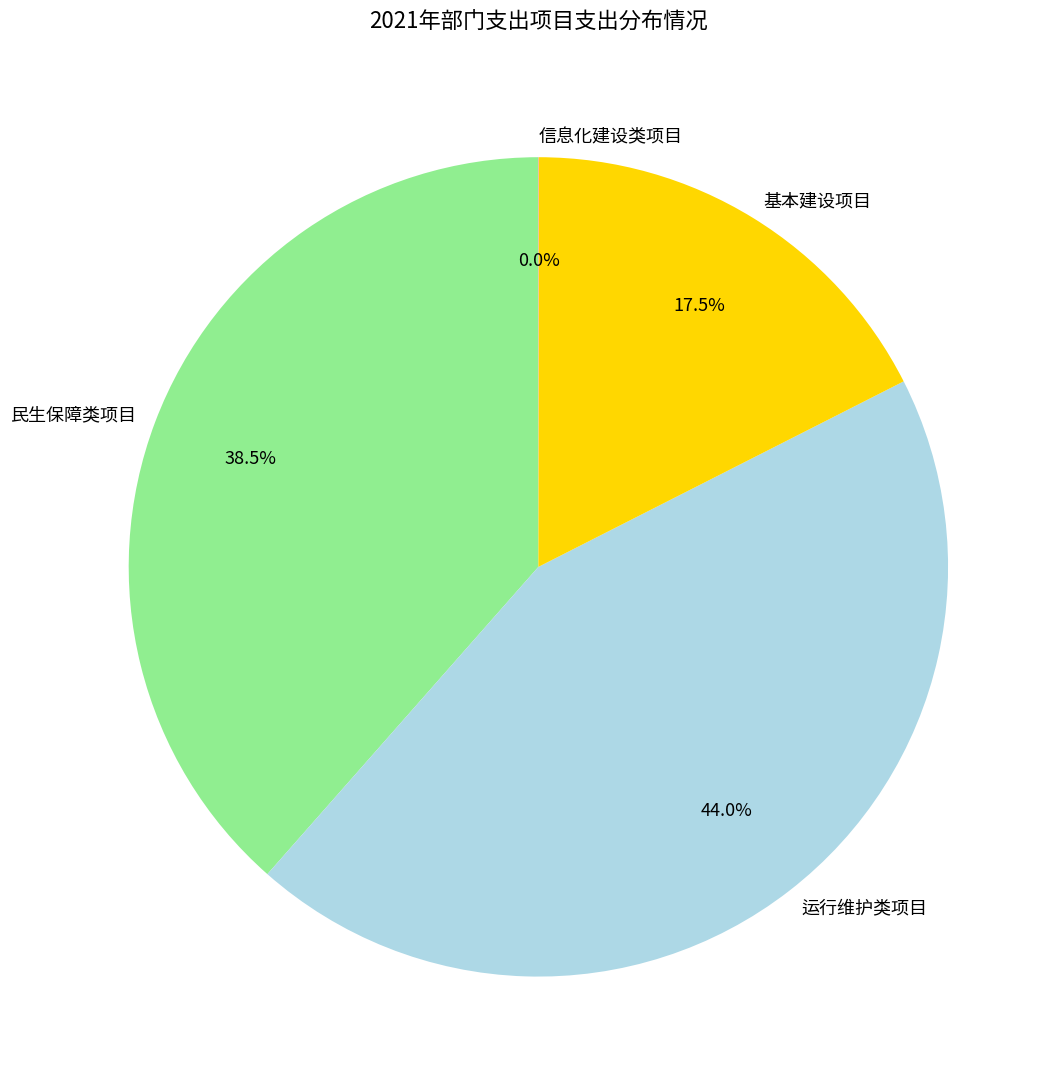

Which category has the biggest portion of the pie?

运行维护类项目